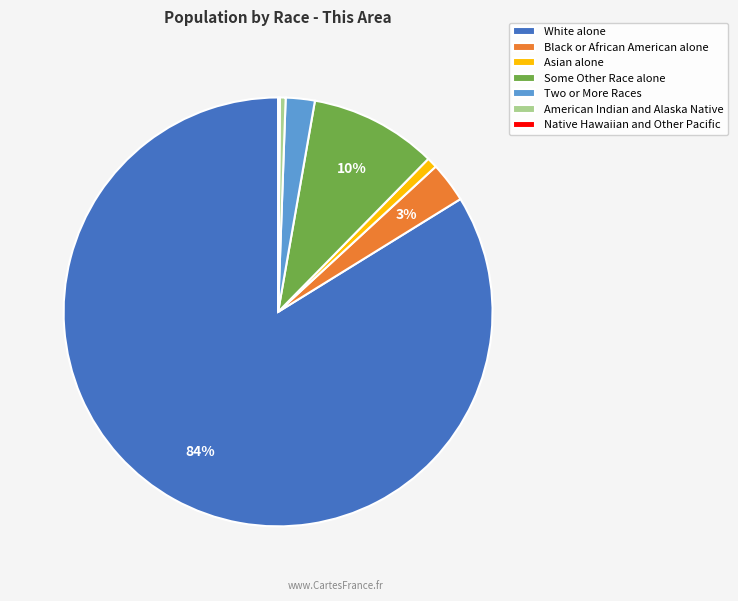

To the nearest percent, what is the average slice percentage?

14%